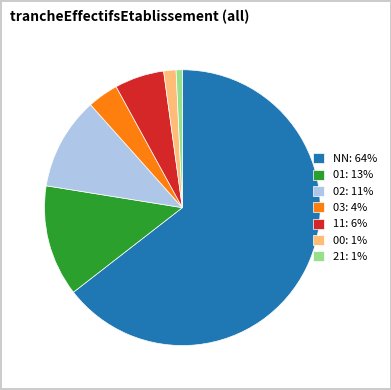

Count the number of slices in the pie.

7